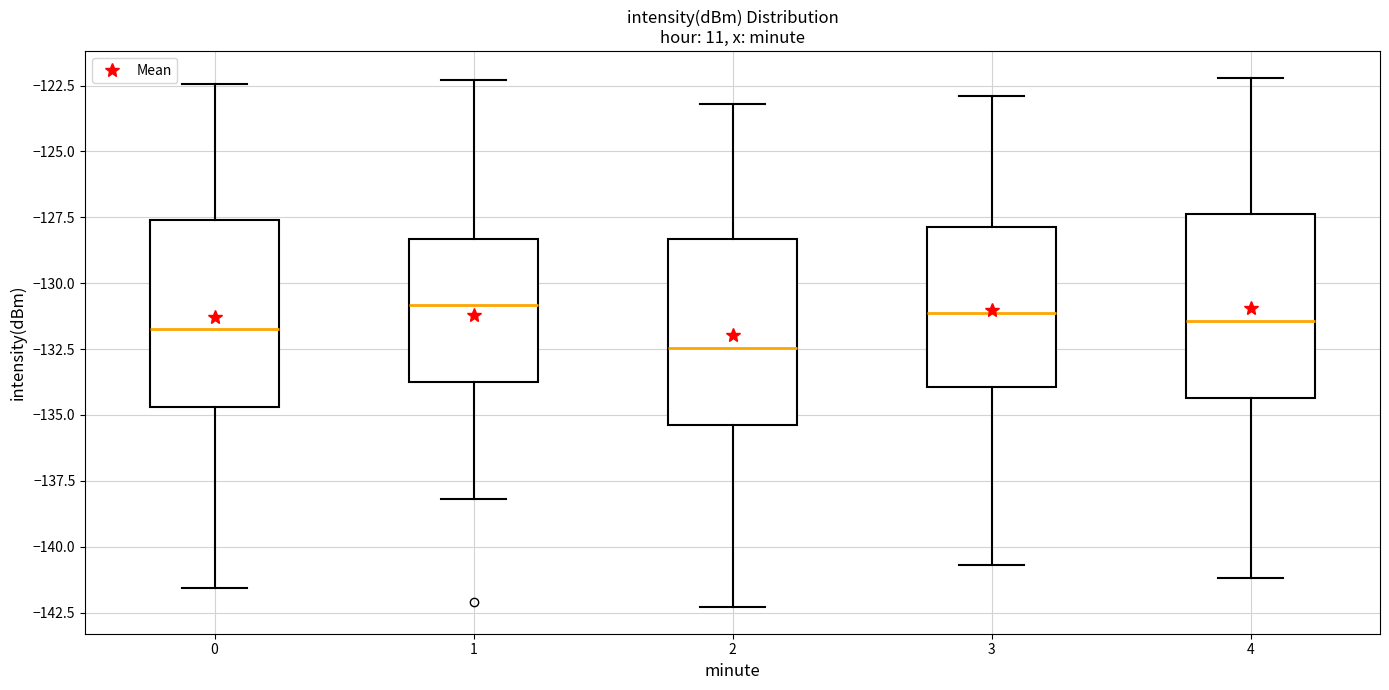

Reading left to right, read every box against the y-axis: the position of its median line, the range the box covers, and the ends of its whiskers. The values are not printed on the chart, so give them approximately, as read against the axis.

0: median -131.5, box -134.5 to -127.5, whiskers -141.5 to -122.5
1: median -131.0, box -134.0 to -128.5, whiskers -138.0 to -122.5
2: median -132.5, box -135.5 to -128.5, whiskers -142.5 to -123.0
3: median -131.0, box -134.0 to -128.0, whiskers -140.5 to -123.0
4: median -131.5, box -134.5 to -127.5, whiskers -141.0 to -122.0